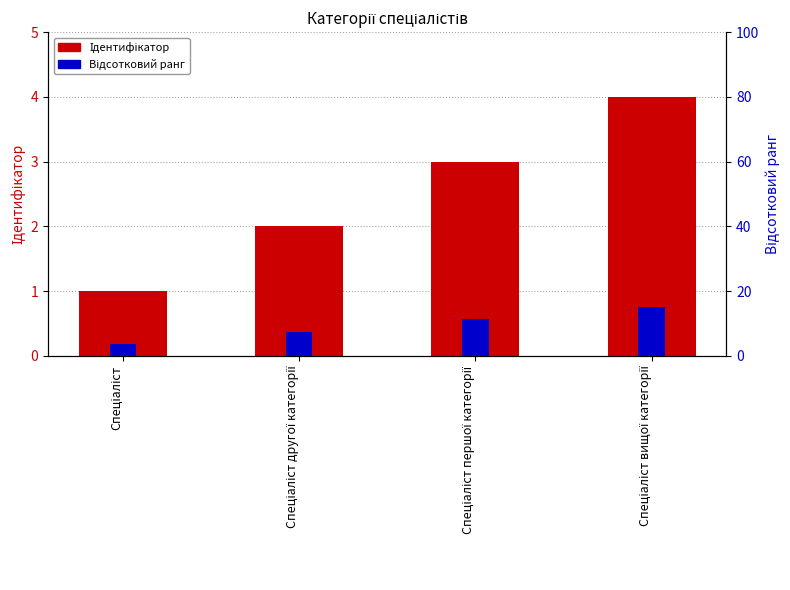

What is the label of the 3rd bar from the left?

Спеціаліст першої категорії